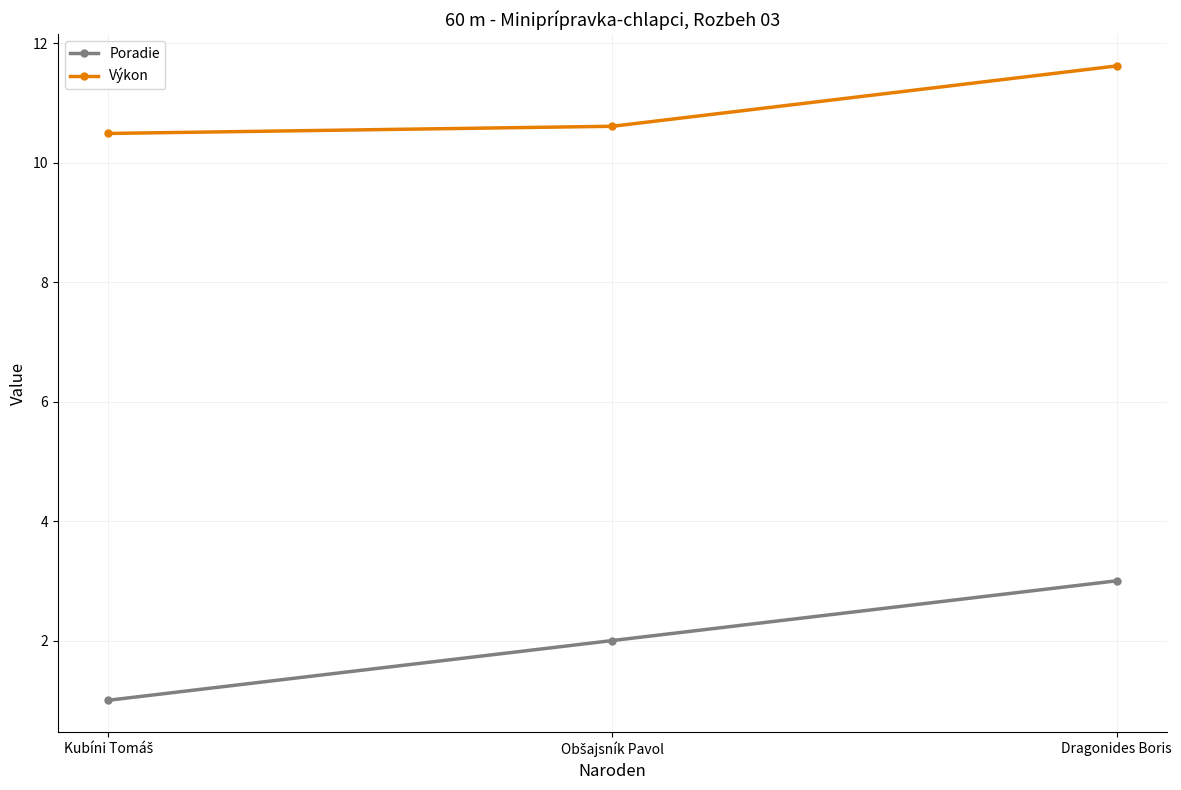

Which series has the widest spread of values?

Poradie